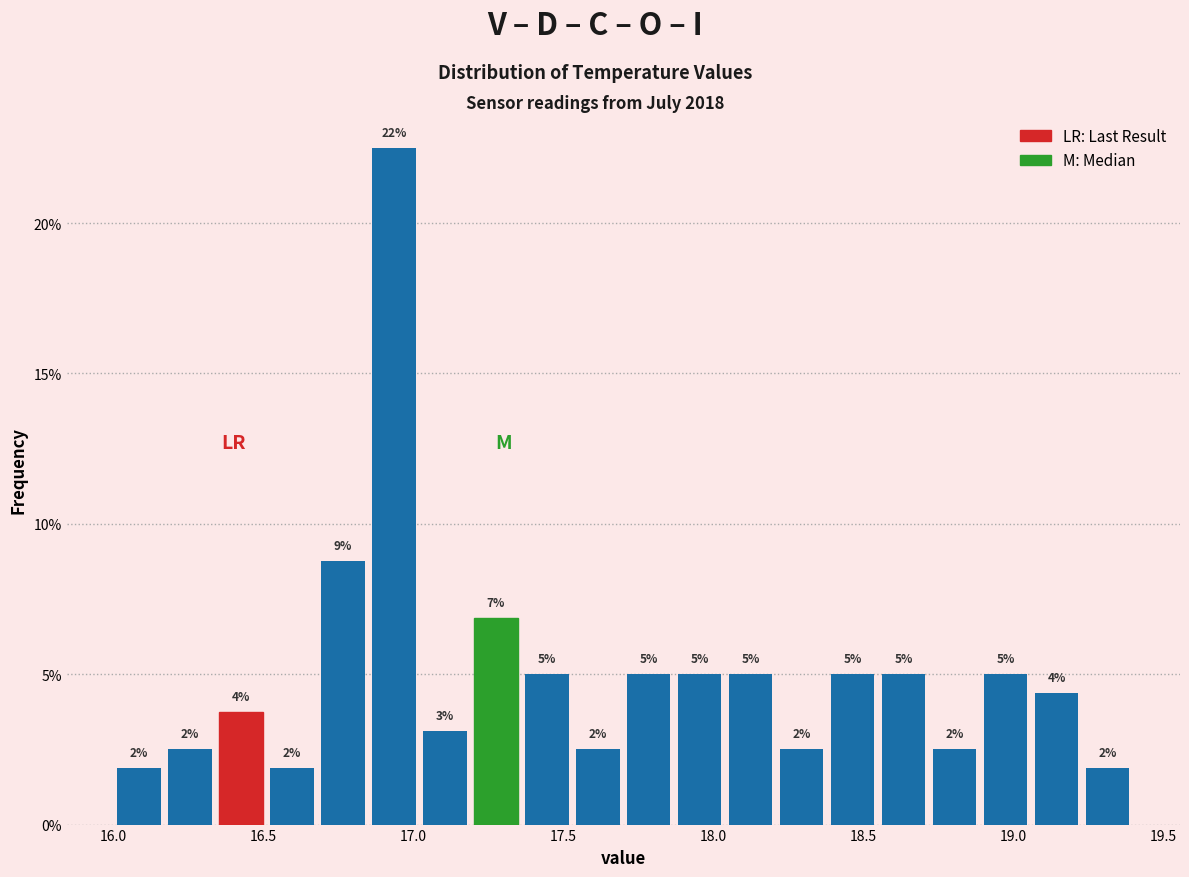

Around what value on the x-axis is the tallest bar? Give the approximate position of its centre, as read against the axis.

16.95